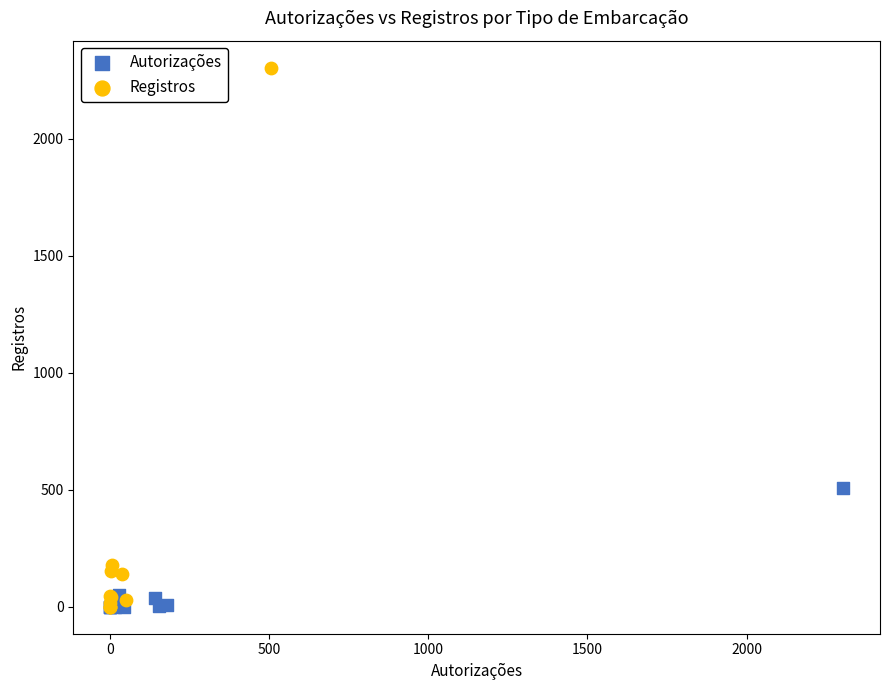

Which series has the largest Y range (max minus min)?

Registros